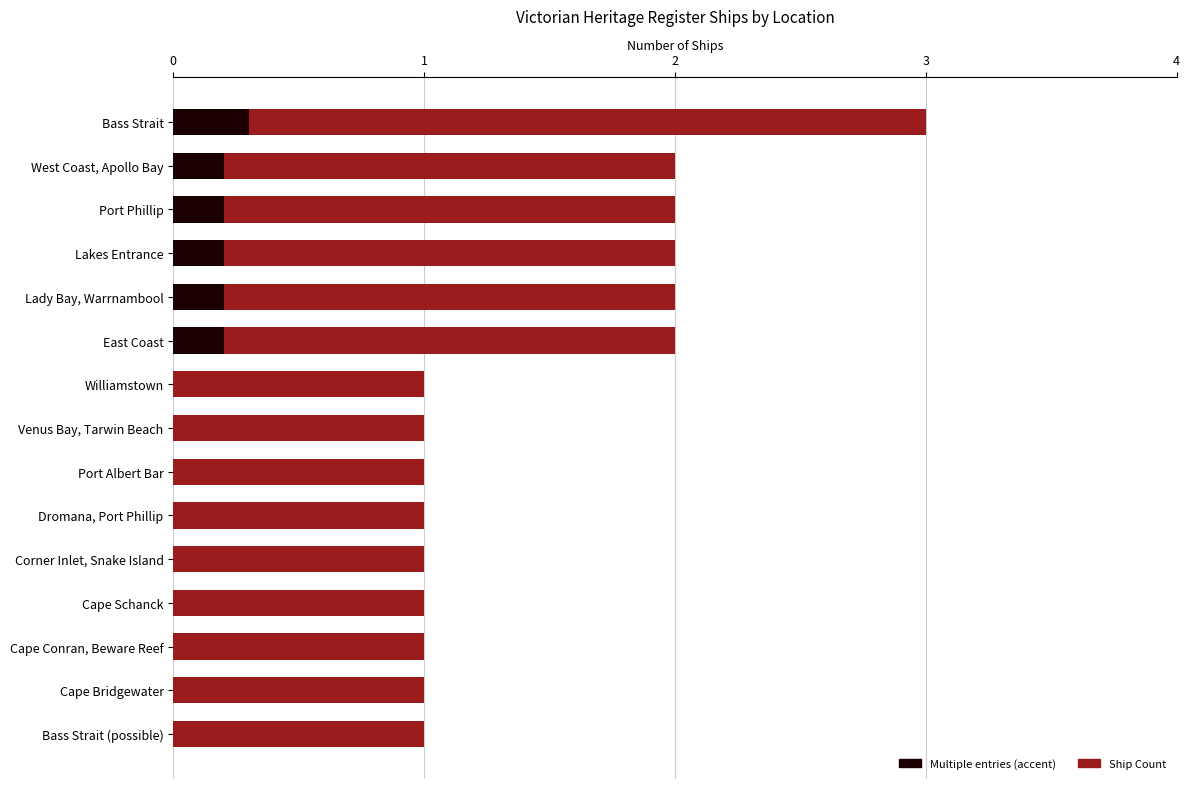

How many bars are there in total?

15